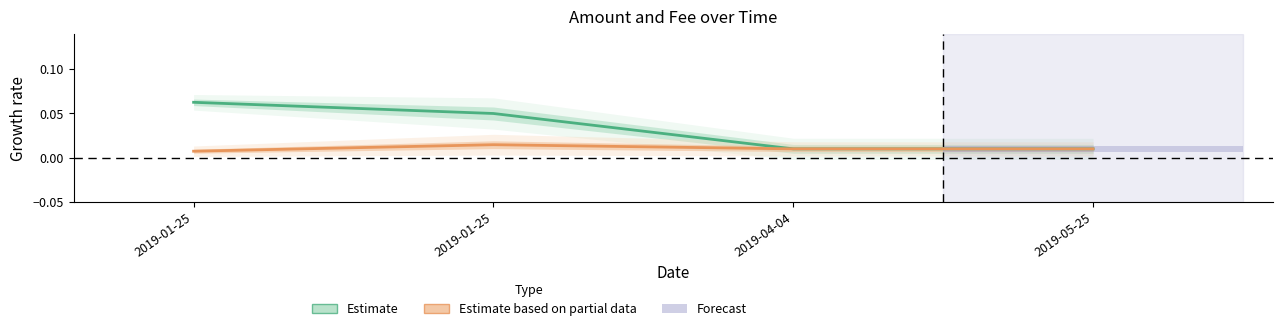

Rank the categories by Amount value from highest to lowest.

2019-01-25, 2019-01-25, 2019-04-04, 2019-05-25